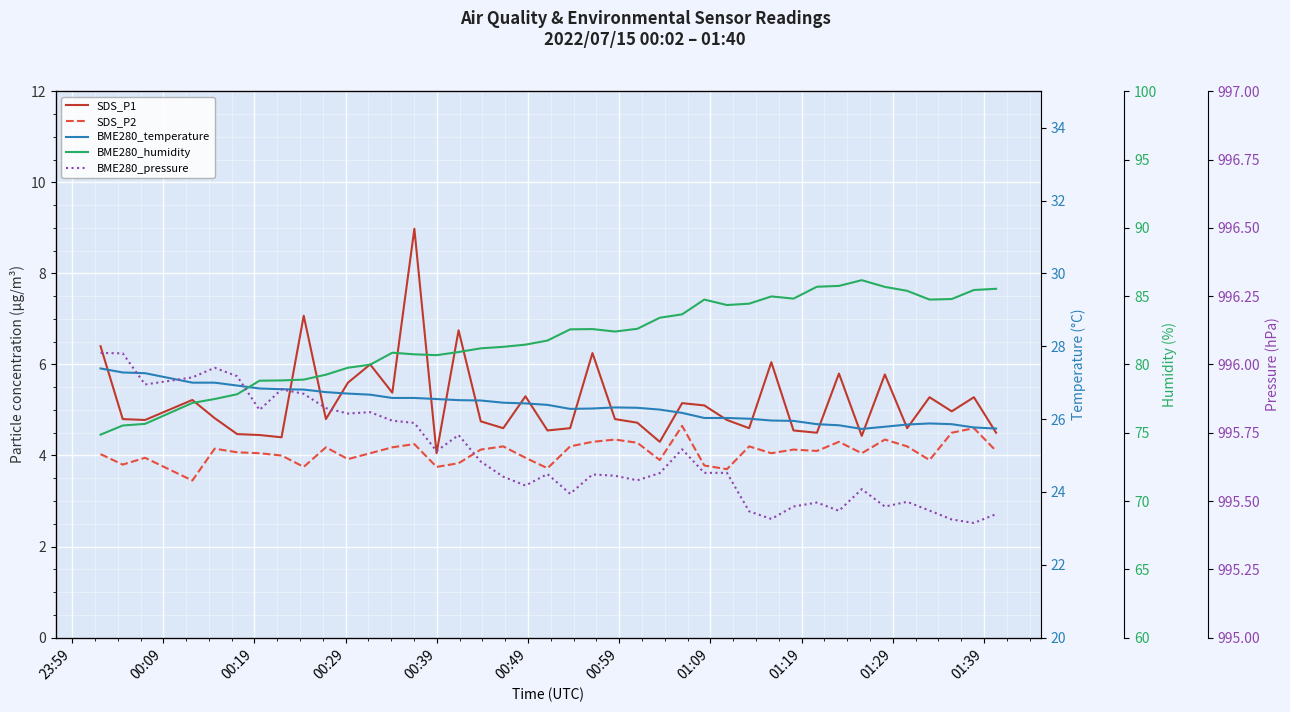

What is the difference between the second highest and minimum values in the BME280_pressure series?

0.6